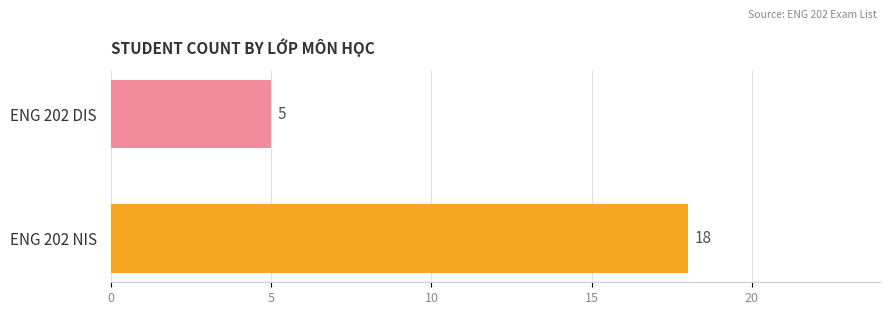

What is the minimum value shown in the chart?

5